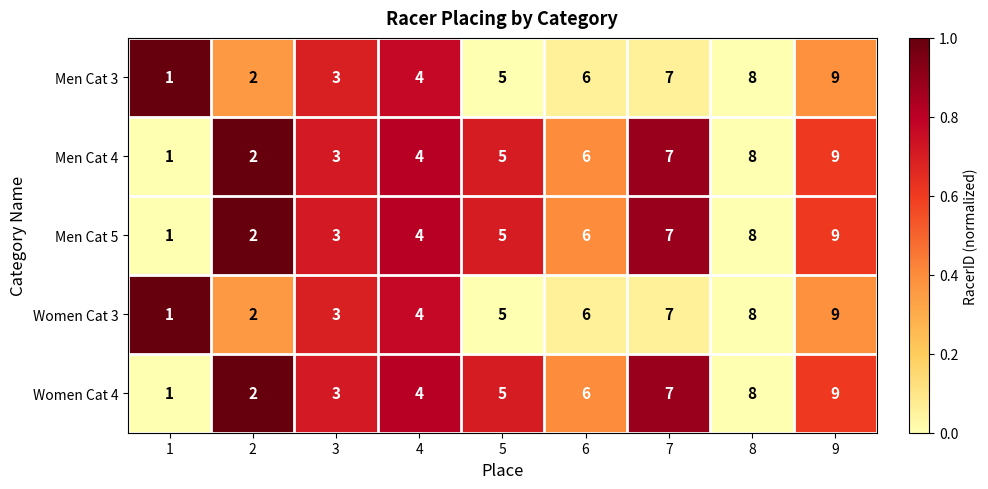

How many categories are shown in the chart?

9